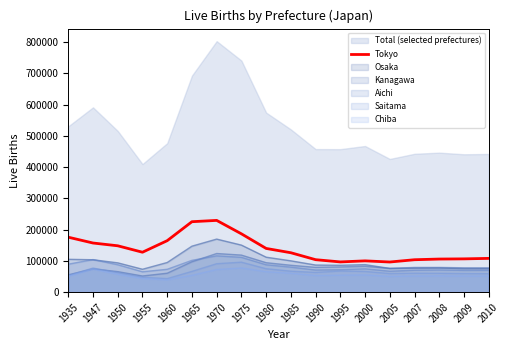

Is it true that the value at 2009 is 148698?

False